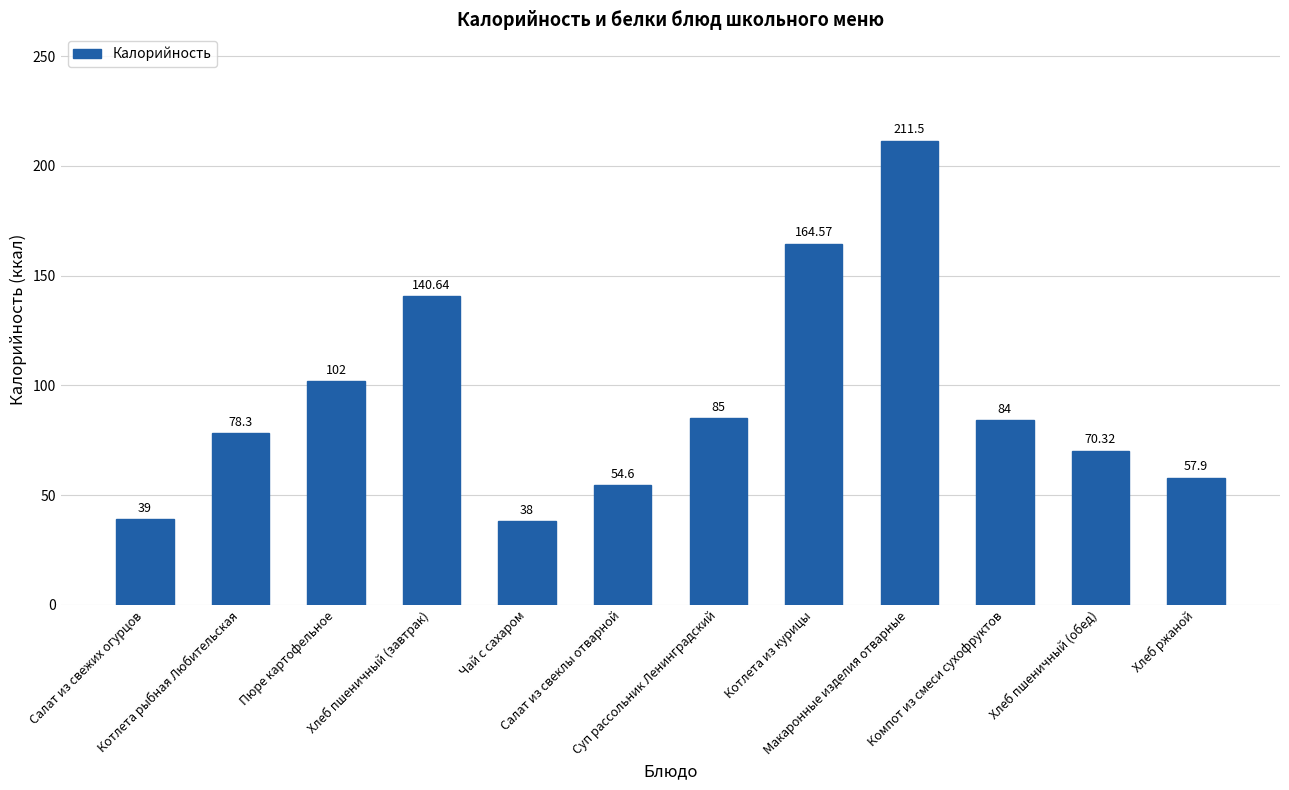

The chart shows a value of 232.5 at Хлеб пшеничный (завтрак). True or false?

False